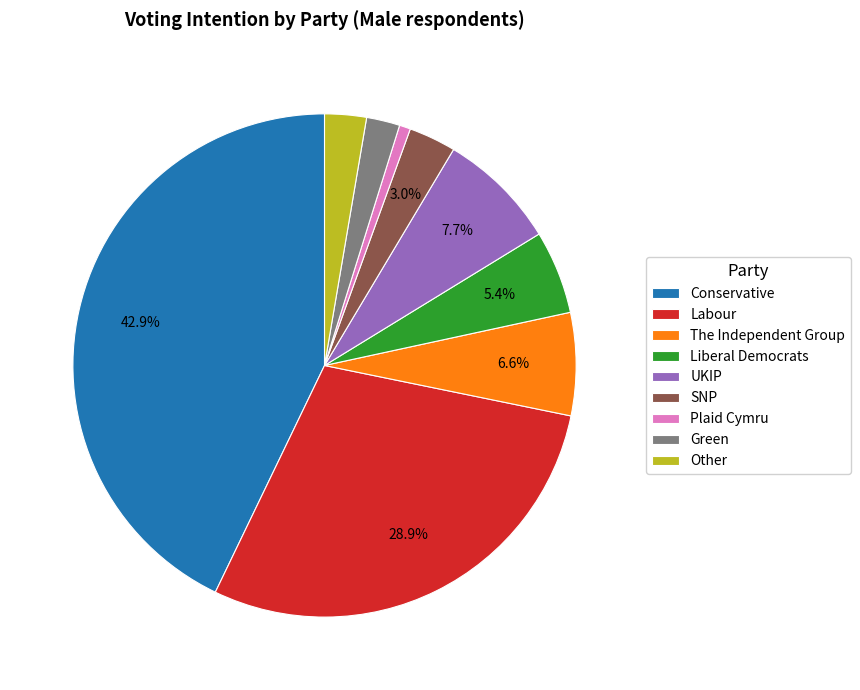

What is the ratio of the value at Conservative to the value at UKIP?

5.6